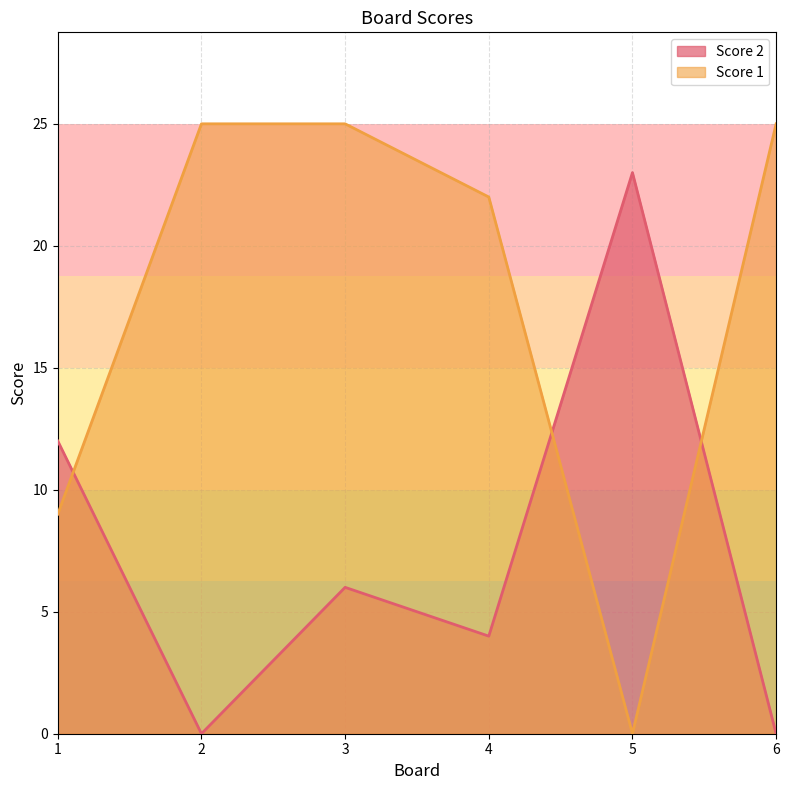

True or false: Score 1 has more than 2 points higher than both neighbors.

False